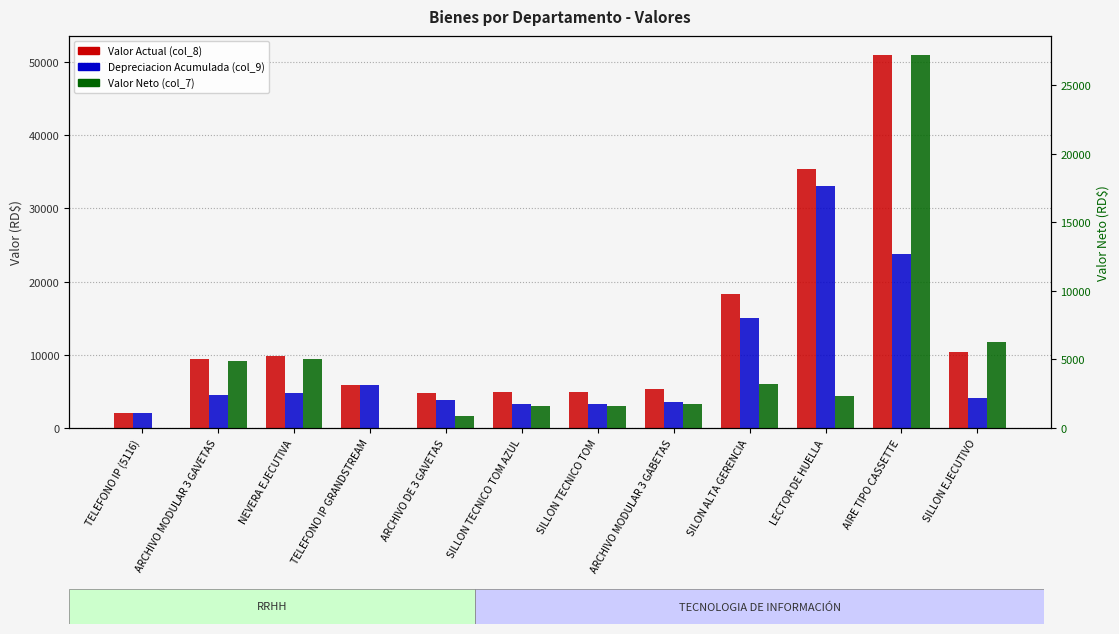

Which label corresponds to the smallest value in the chart?

TELEFONO IP (5116)